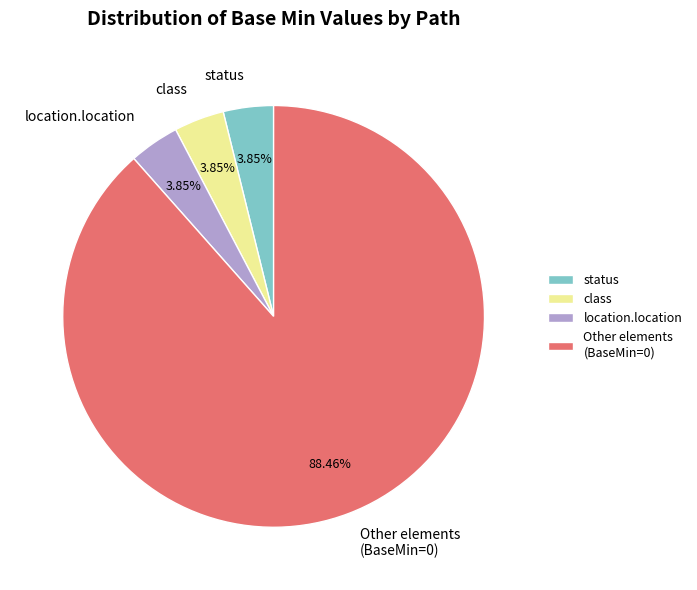

Approximately how many times larger is the value at location.location compared to class?

1.0